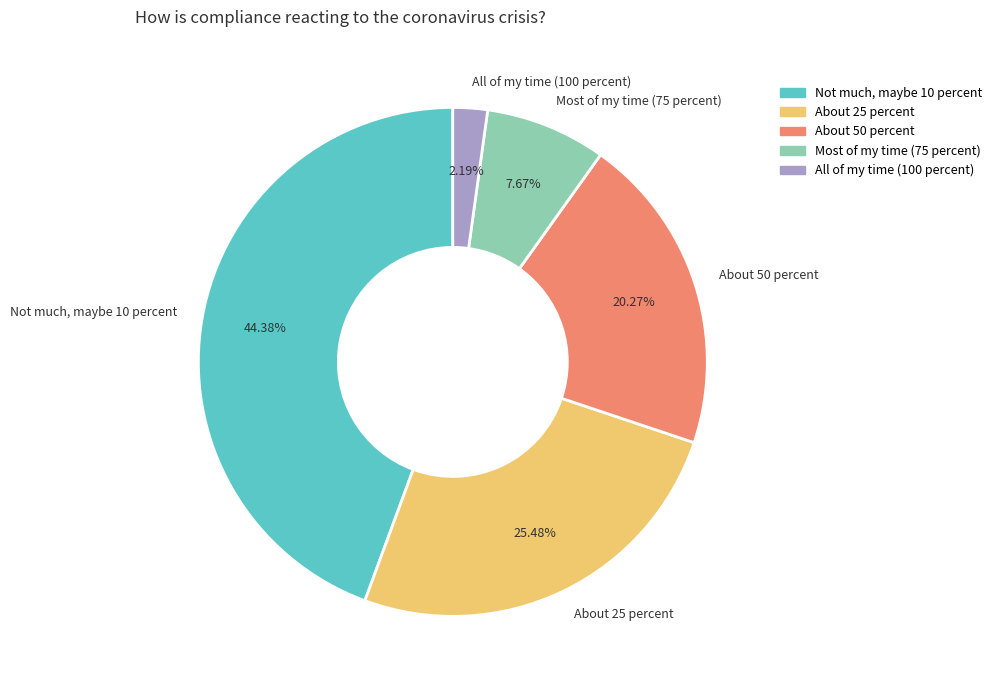

How many segments does this pie chart have?

5